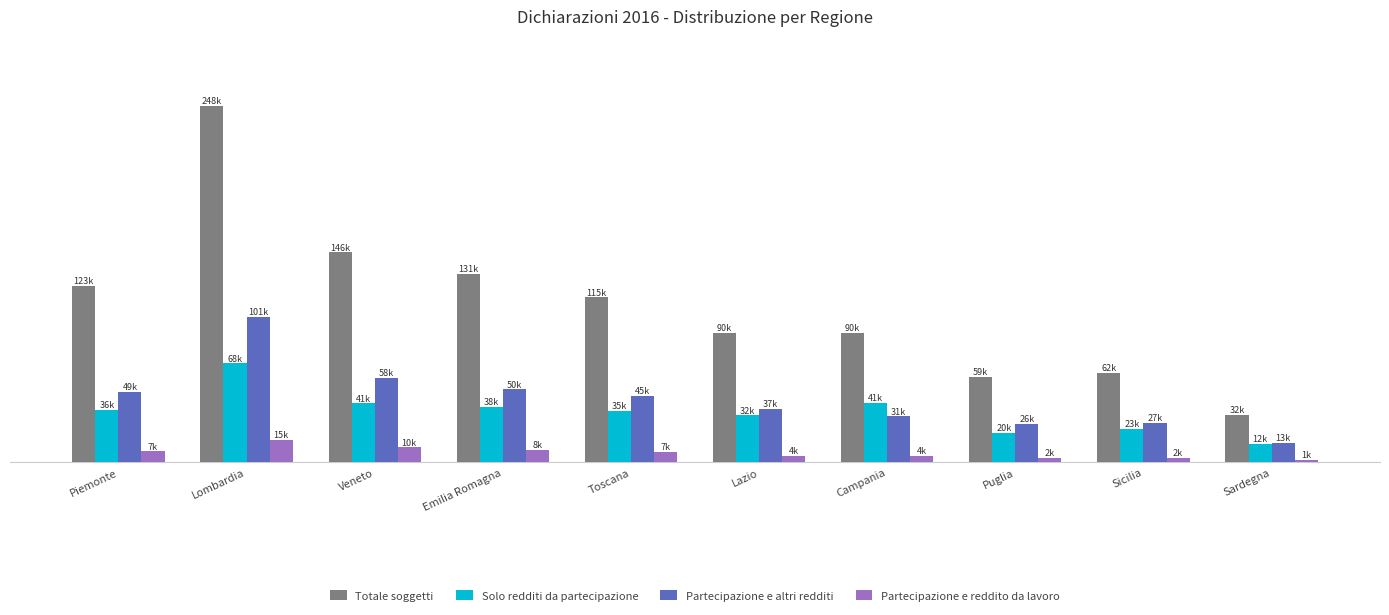

True or false: Partecipazione e reddito da lavoro has a value of 2913 at Puglia.

True